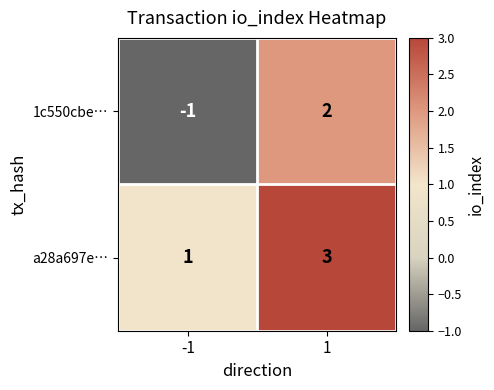

How many distinct data groups are displayed?

2